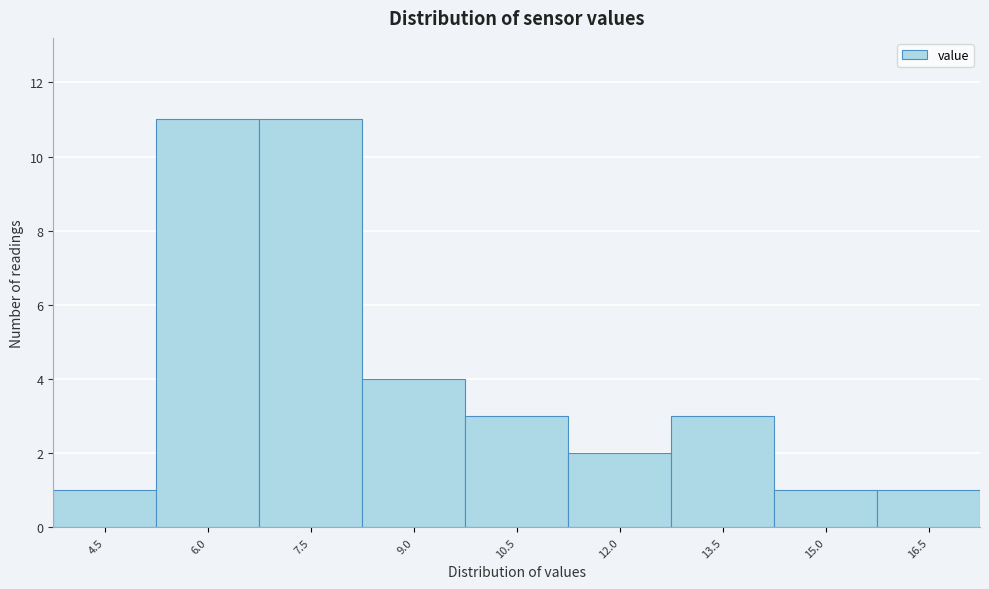

Reading left to right, extract all data points from this chart.

4.5=1	6.0=11	7.5=11	9.0=4	10.5=3	12.0=2	13.5=3	15.0=1	16.5=1